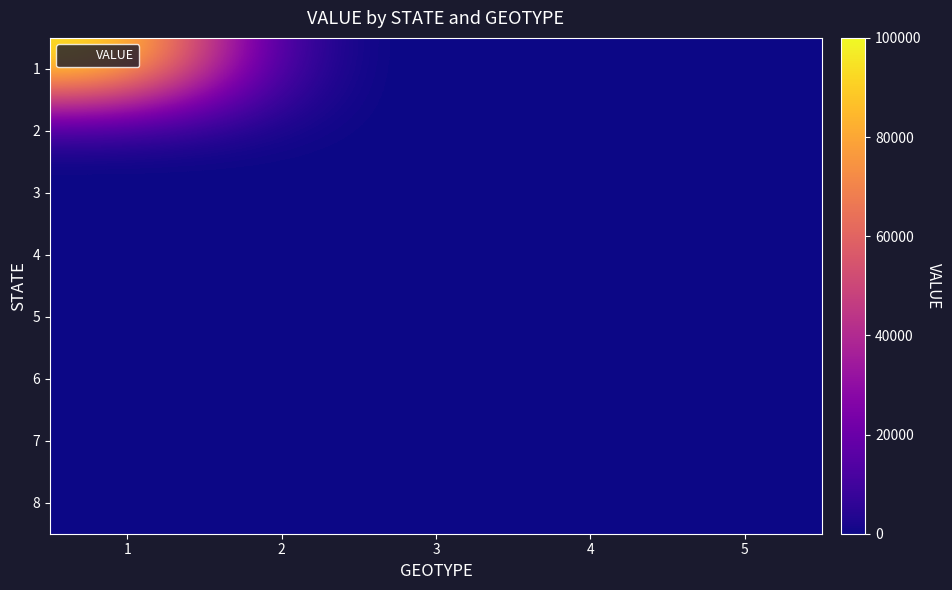

Reading left to right, list all the values displayed in this chart.

1: 1=100000	2=0	3=0	4=0	5=0
2: 1=0	2=0	3=0	4=0	5=0
3: 1=0	2=0	3=0	4=0	5=0
4: 1=0	2=0	3=0	4=0	5=0
5: 1=0	2=0	3=0	4=0	5=0
6: 1=0	2=0	3=0	4=0	5=0
7: 1=0	2=0	3=0	4=0	5=0
8: 1=0	2=0	3=0	4=0	5=0